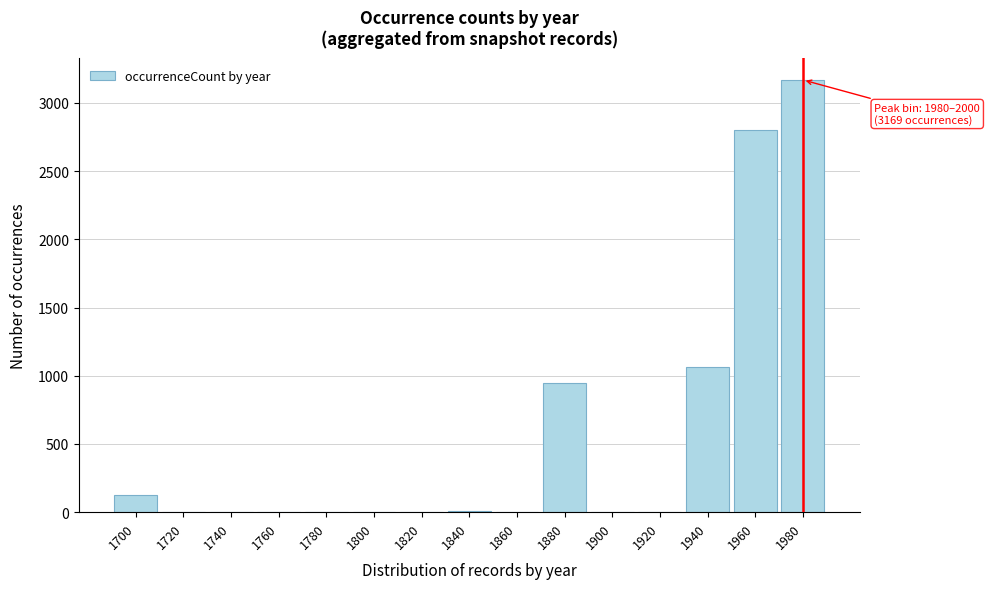

What is the greatest value displayed?

3169